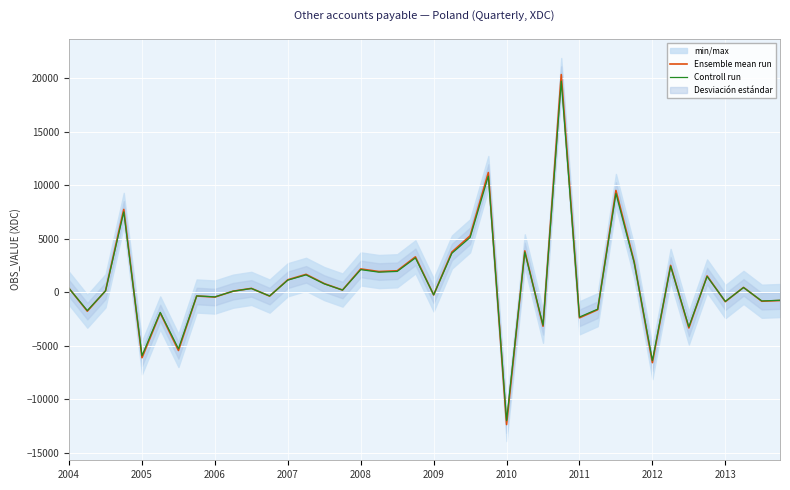

Rank the series at 14 from highest to lowest value.

Ensemble mean run, Controll run